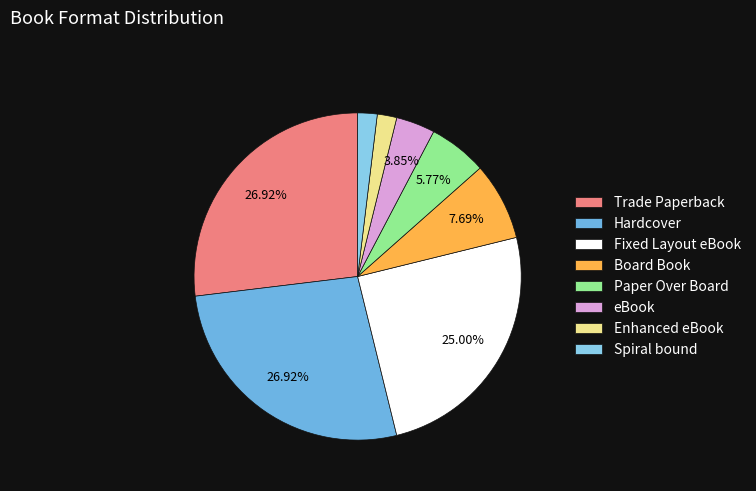

How many segments does this pie chart have?

8